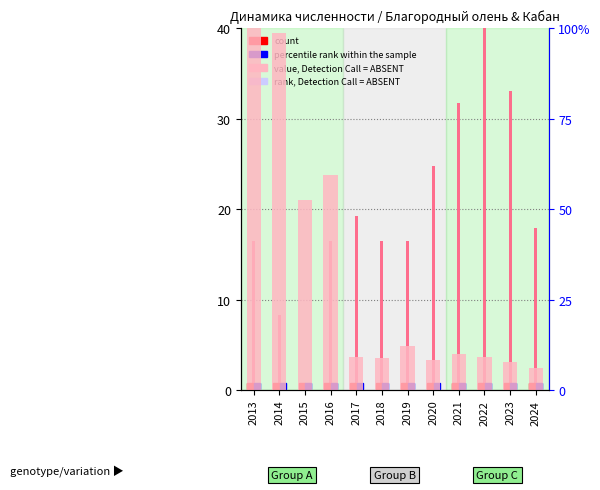

Reading left to right, what are all the values shown in this chart?

value, Detection Call = ABSENT: 16.6	8.3	0.0	16.6	19.3	16.6	16.6	24.8	31.7	40.0	33.1	17.9
rank, Detection Call = ABSENT: 100.0	98.7	52.5	59.6	9.2	8.9	12.1	8.5	10.1	9.2	7.9	6.3